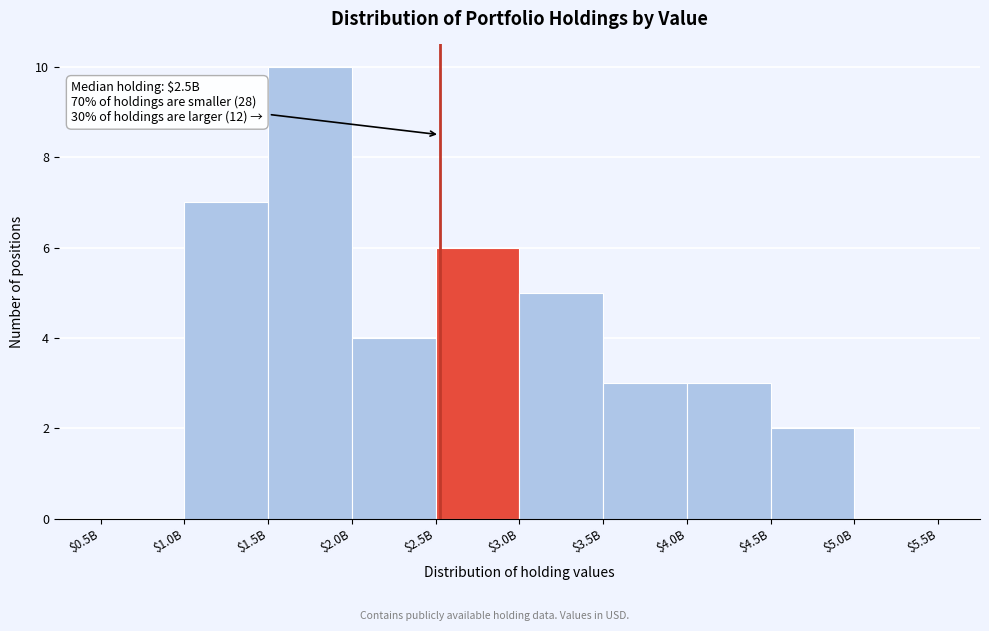

True or false: the data shows -6 at $0.5B.

False